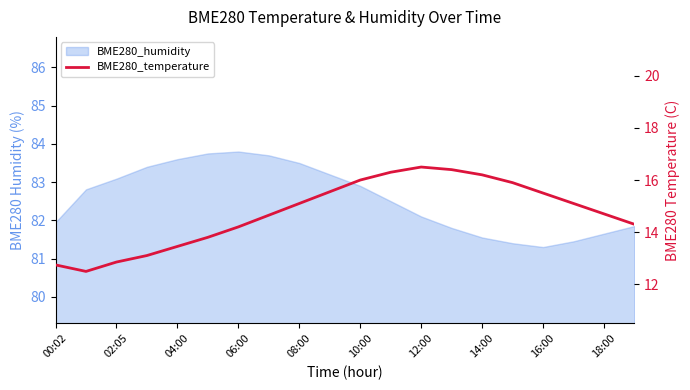

How many points are lower than both their immediate neighbors (excluding endpoints)?

1